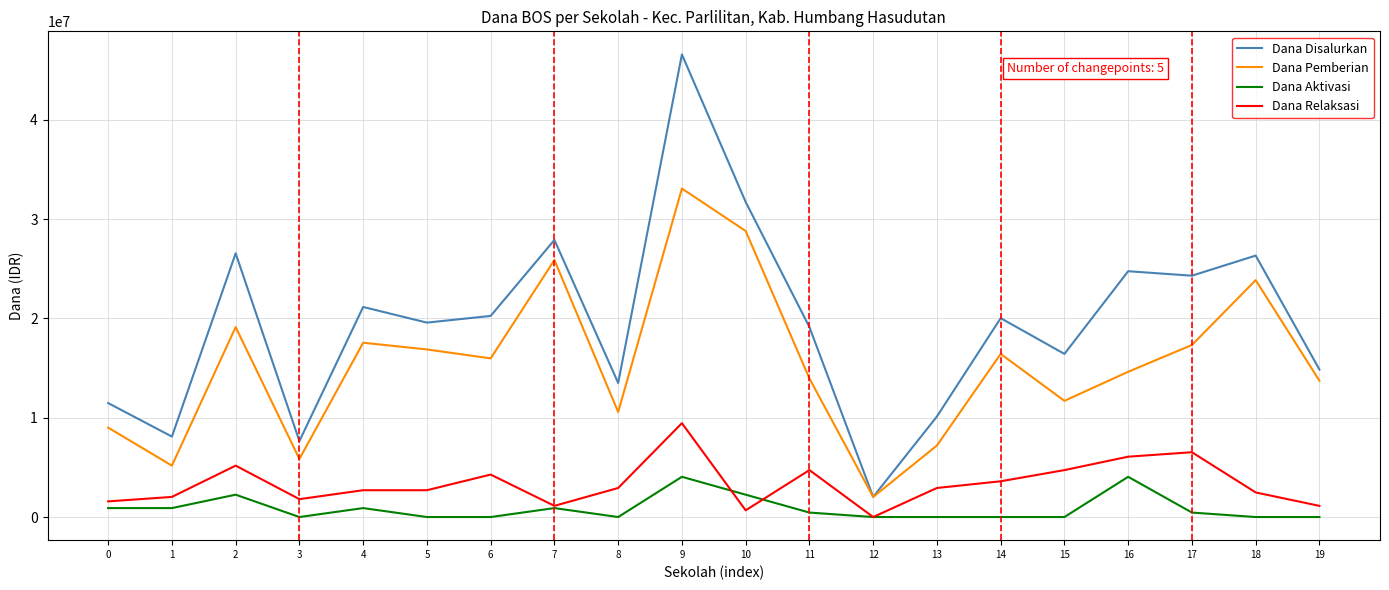

Reading right to left, transcribe all the data shown in this chart.

Dana Disalurkan: 14850000	26325000	24300000	24750000	16425000	20025000	10125000	2025000	19125000	31725000	46575000	13500000	27900000	20250000	19575000	21150000	7650000	26550000	8100000	11475000
Dana Pemberian: 13725000	23850000	17325000	14625000	11700000	16425000	7200000	2025000	13950000	28800000	33075000	10575000	25875000	15975000	16875000	17550000	5850000	19125000	5175000	9000000
Dana Aktivasi: 0	0	450000	4050000	0	0	0	0	450000	2250000	4050000	0	900000	0	0	900000	0	2250000	900000	900000
Dana Relaksasi: 1125000	2475000	6525000	6075000	4725000	3600000	2925000	0	4725000	675000	9450000	2925000	1125000	4275000	2700000	2700000	1800000	5175000	2025000	1575000